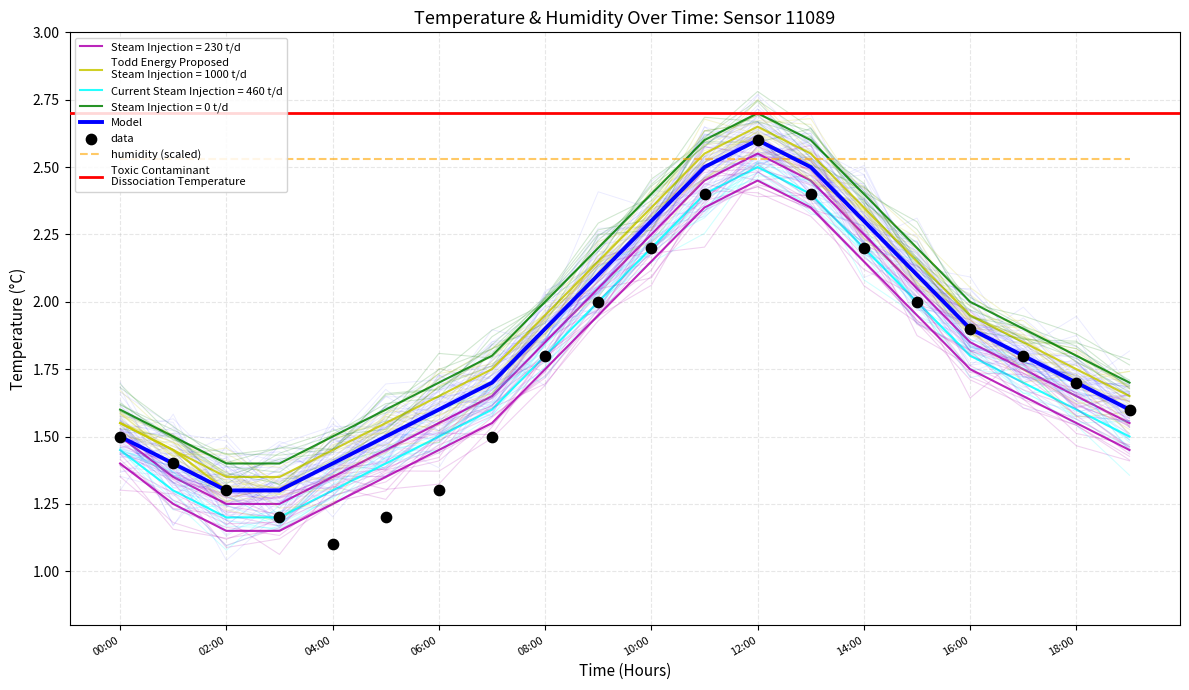

Approximately how many times larger is the value at 12:00 compared to 17:00?

1.4